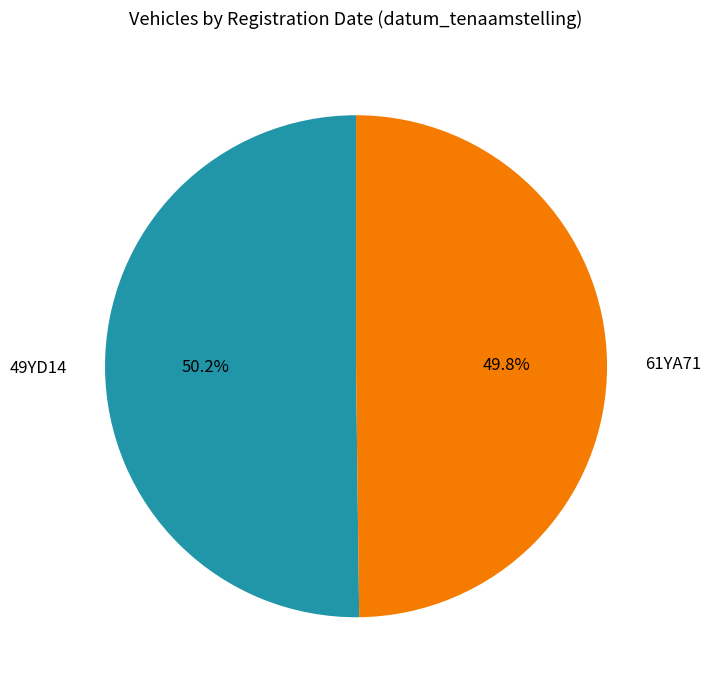

What portion of the pie excludes 61YA71?

50.2%